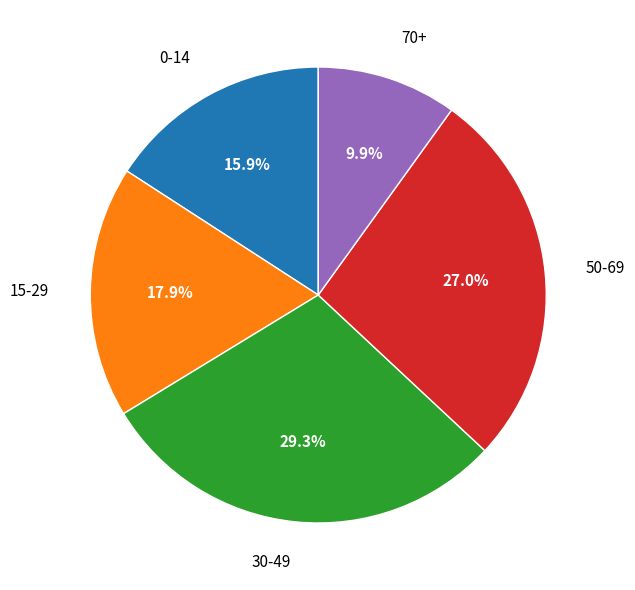

To the nearest percent, what portion does 70+ represent?

10%